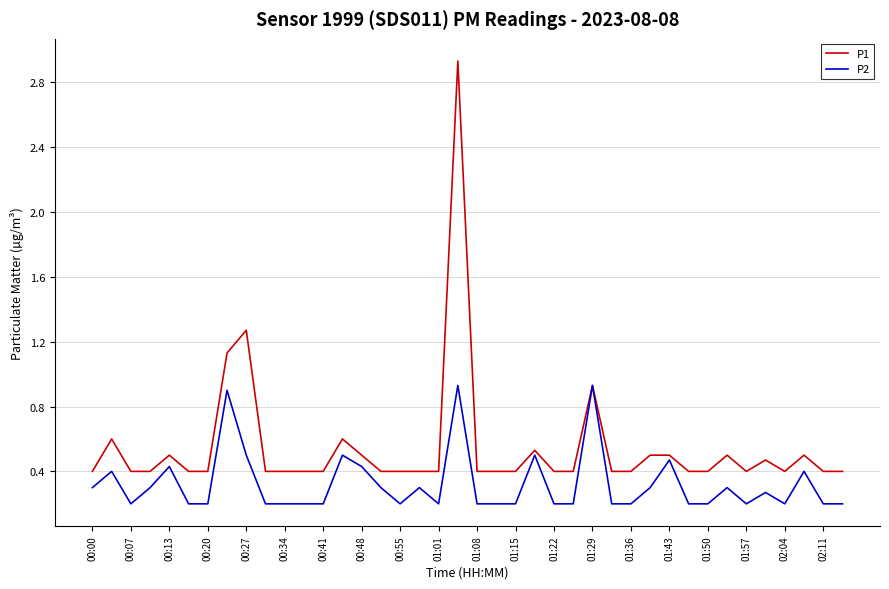

What is the highest value of the P2 series?

0.9